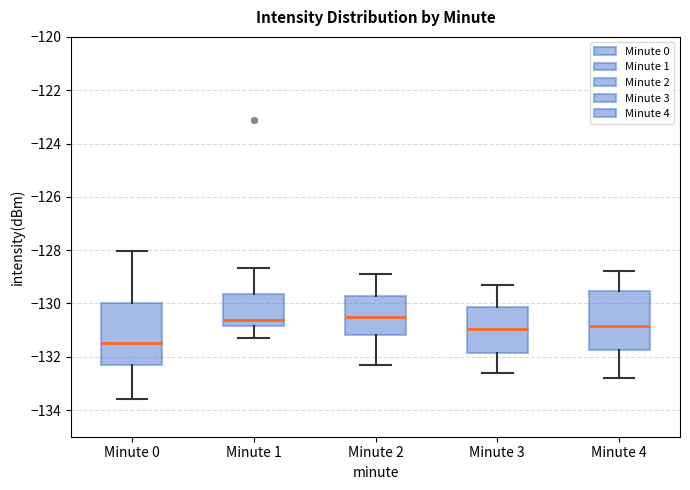

Reading left to right, transcribe this box plot: for each box, give where its median line is, the range the box spans, and where its two whiskers end, as read against the y-axis. The values are not printed on the chart, so give them approximately, as read against the axis.

Minute 0: median -131.4, box -132.4 to -130.0, whiskers -133.6 to -128.0
Minute 1: median -130.6, box -130.8 to -129.6, whiskers -131.2 to -128.6
Minute 2: median -130.4, box -131.2 to -129.8, whiskers -132.2 to -128.8
Minute 3: median -131.0, box -131.8 to -130.2, whiskers -132.6 to -129.2
Minute 4: median -130.8, box -131.8 to -129.6, whiskers -132.8 to -128.8